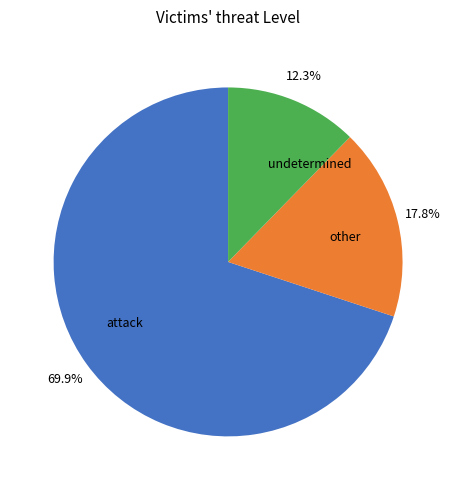

Which category has the smallest portion of the pie?

undetermined